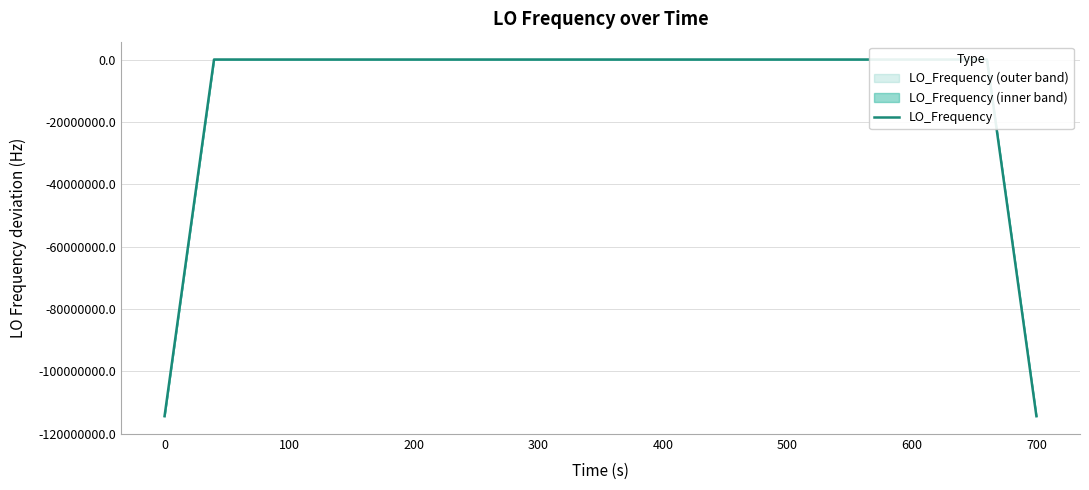

Is this an area chart (filled region under the line)?

No